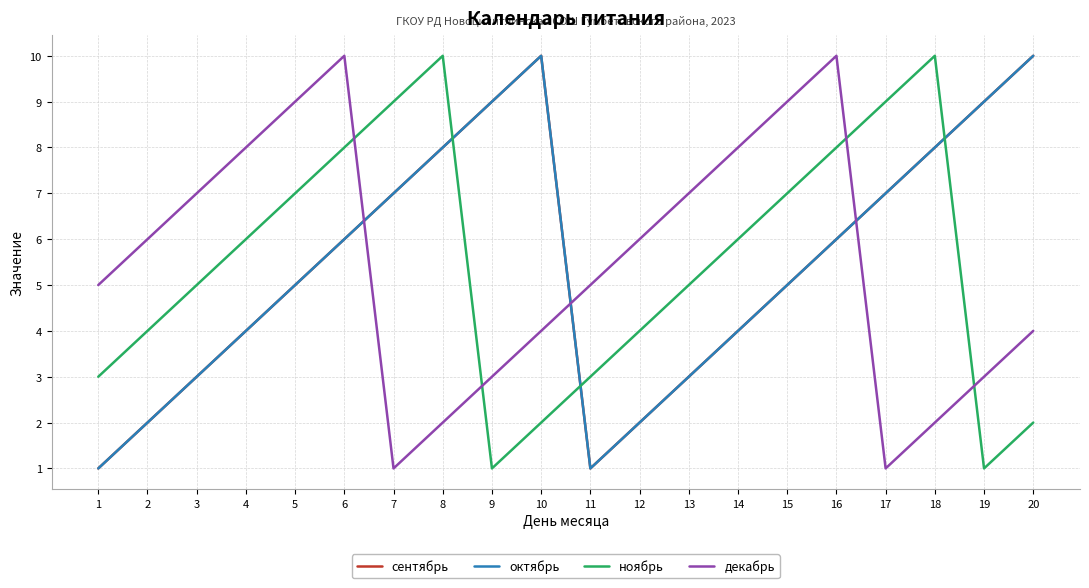

Does the chart have visible grid lines?

Yes